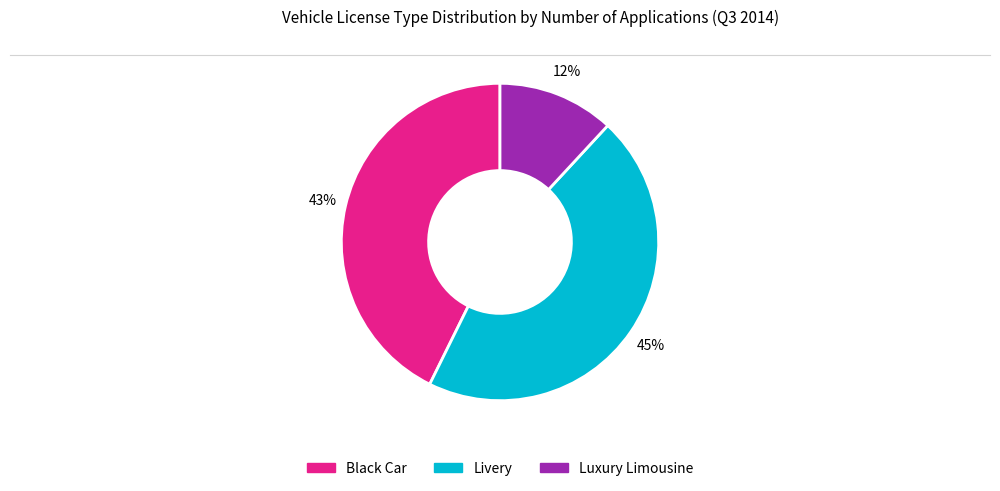

Approximately how many times larger is the value at Livery compared to Luxury Limousine?

3.8